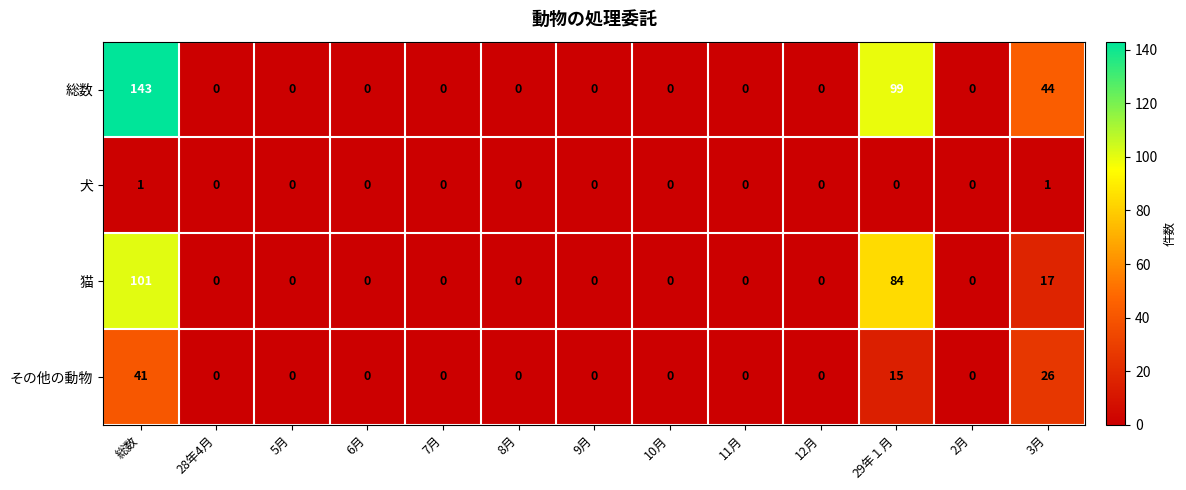

List the series in order of their peak value, lowest first.

犬, その他の動物, 猫, 総数